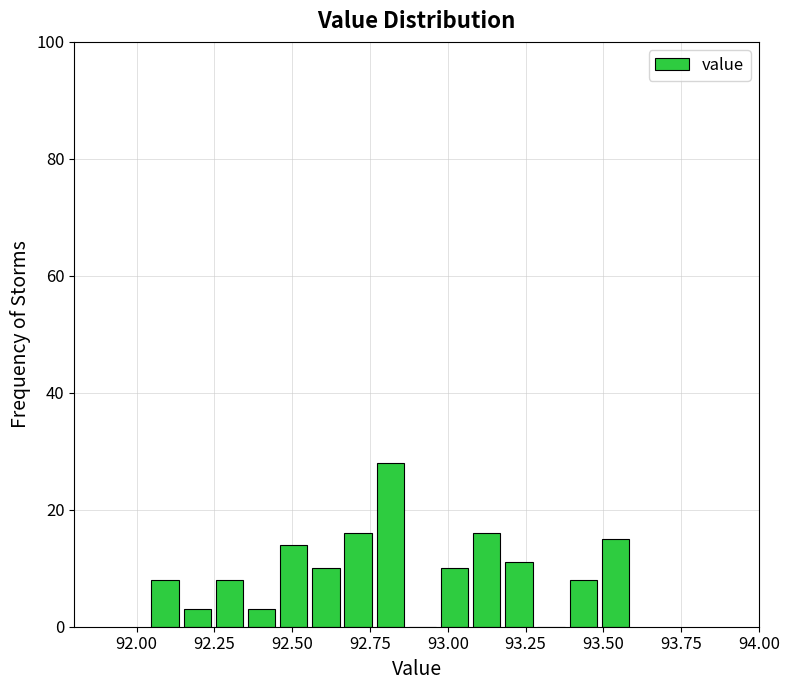

Around what value on the x-axis is the tallest bar? Give the approximate position of its centre, as read against the axis.

92.80